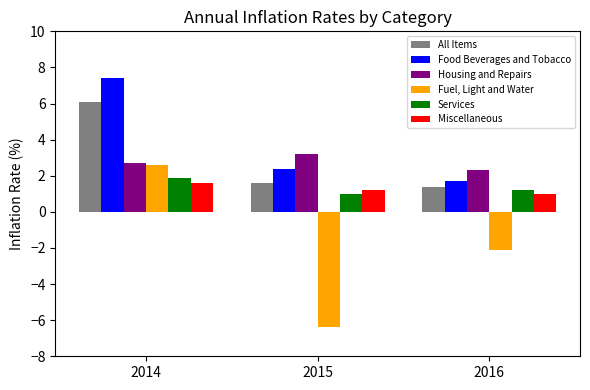

Reading left to right, extract all data points from this chart.

All Items: 6.1	1.6	1.4
Food Beverages and Tobacco: 7.4	2.4	1.7
Housing and Repairs: 2.7	3.2	2.3
Fuel, Light and Water: 2.6	-6.4	-2.1
Services: 1.9	1.0	1.2
Miscellaneous: 1.6	1.2	1.0